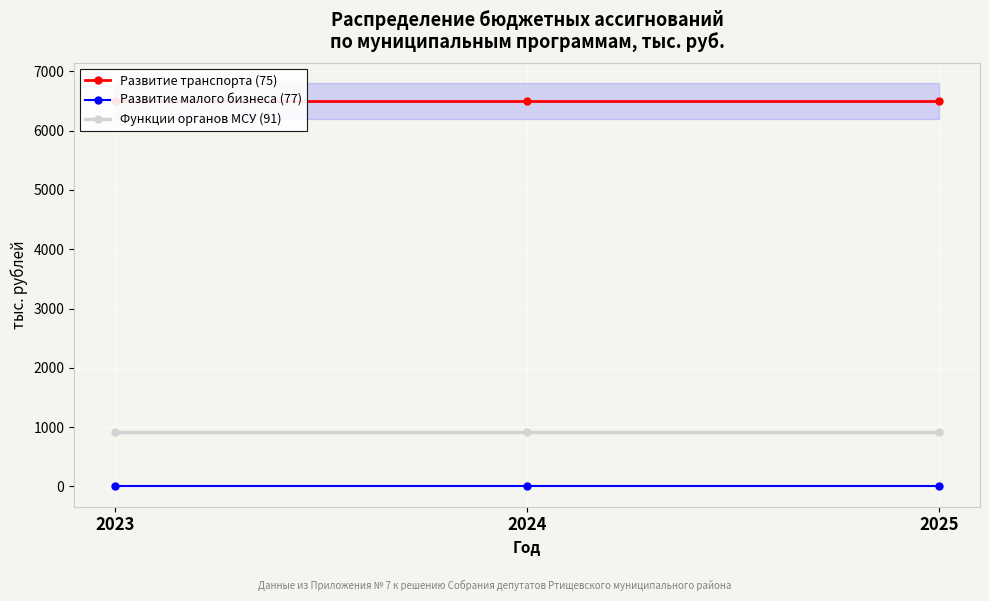

Which series has the widest spread of values?

Развитие транспорта (75)